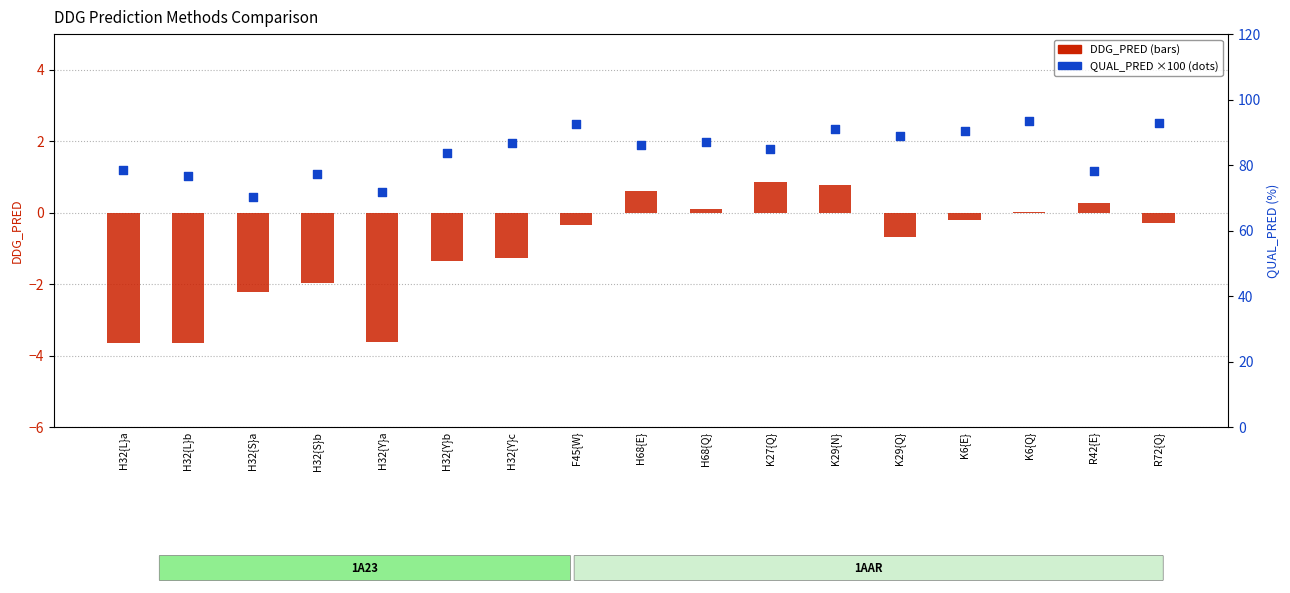

What is the total value across all series at R42{E}?

78.5